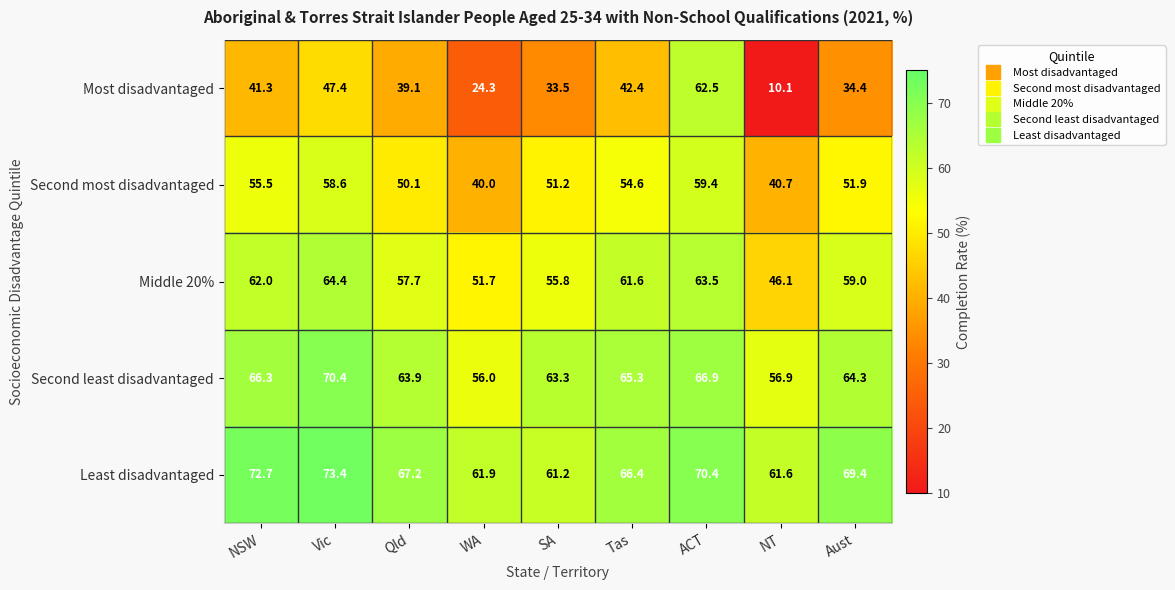

Rank the series by their maximum value, from lowest to highest.

Second most disadvantaged, Most disadvantaged, Middle 20%, Second least disadvantaged, Least disadvantaged